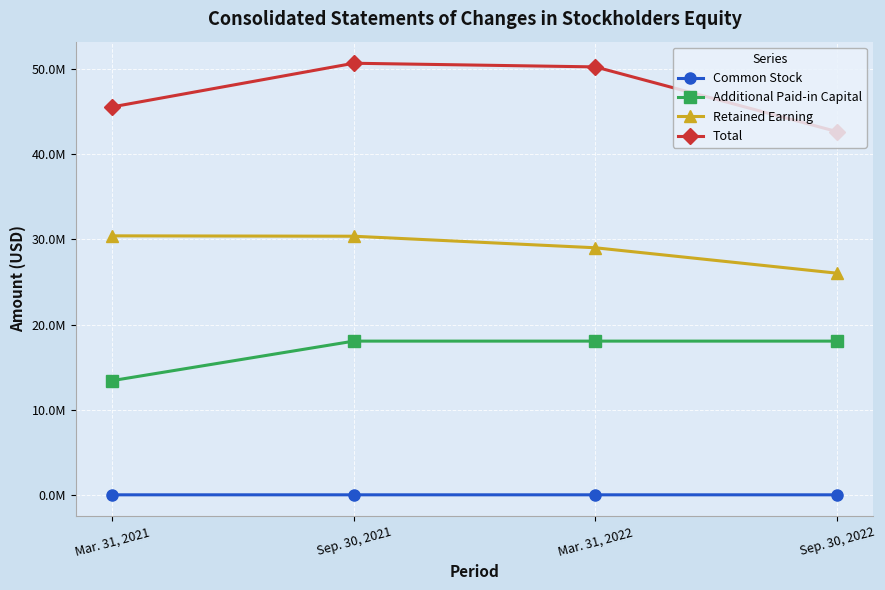

Which series has the largest total across all categories?

Total